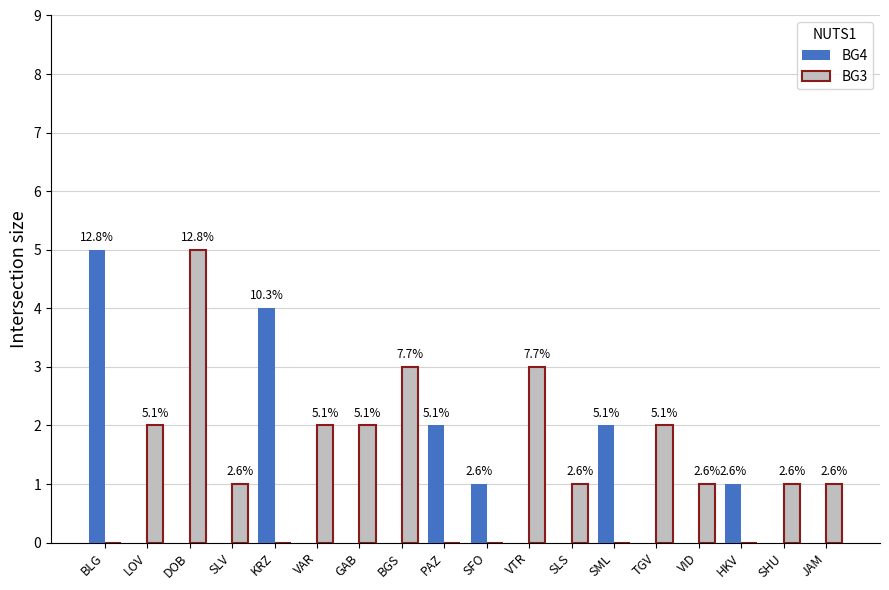

At which category does the chart reach its peak across all series?

BLG